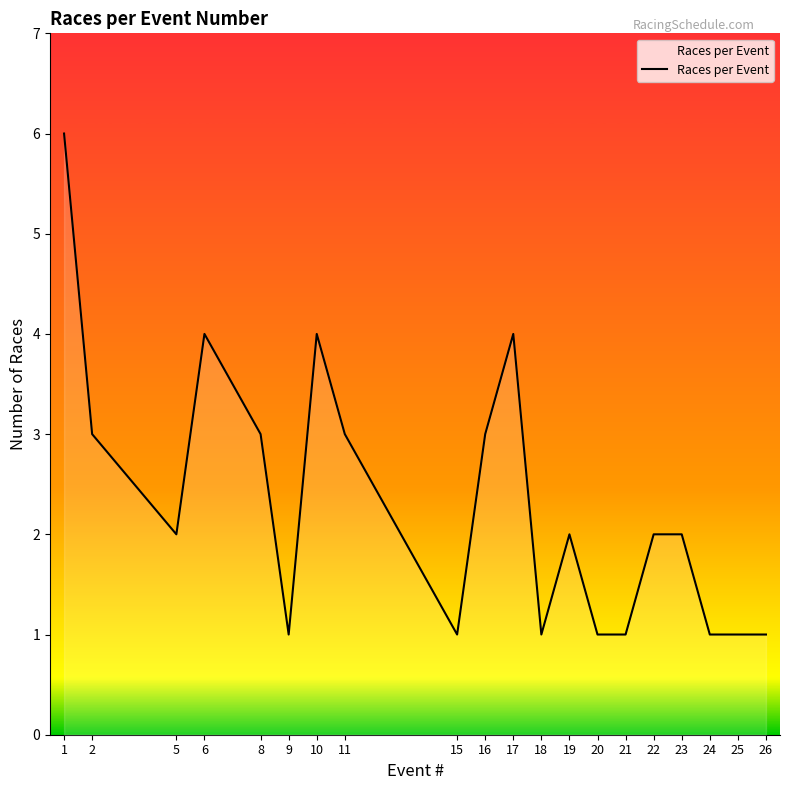

True or false: there are more than 1 points higher than both neighbors.

True